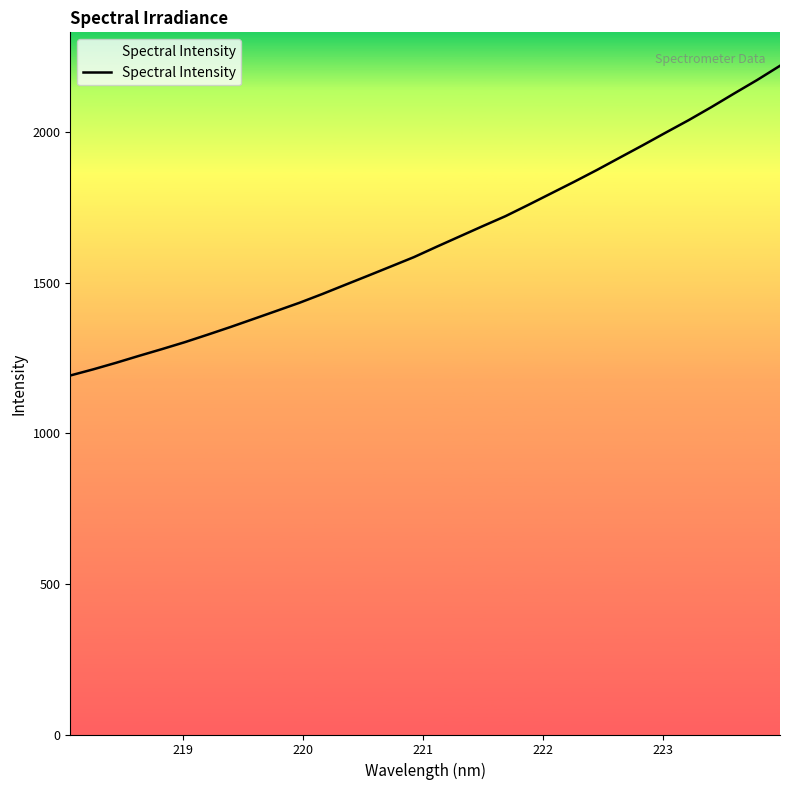

What is the difference between the maximum and minimum values?

1029.0